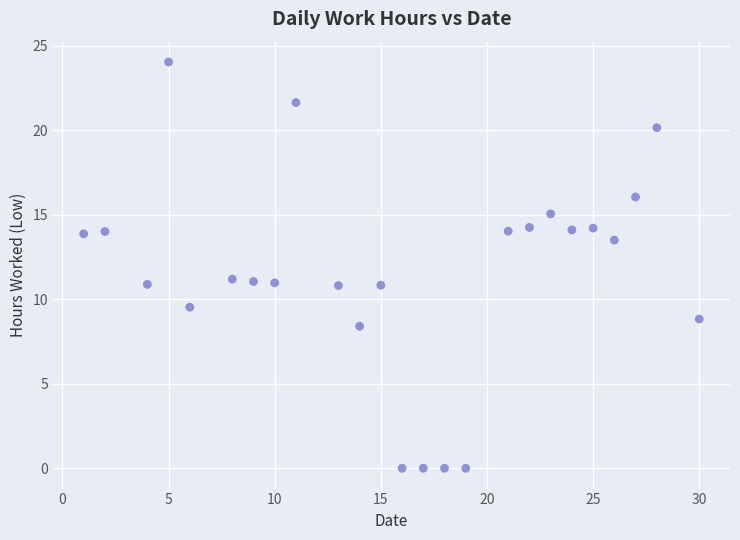

What is the range of X values (max minus min)?

29.0